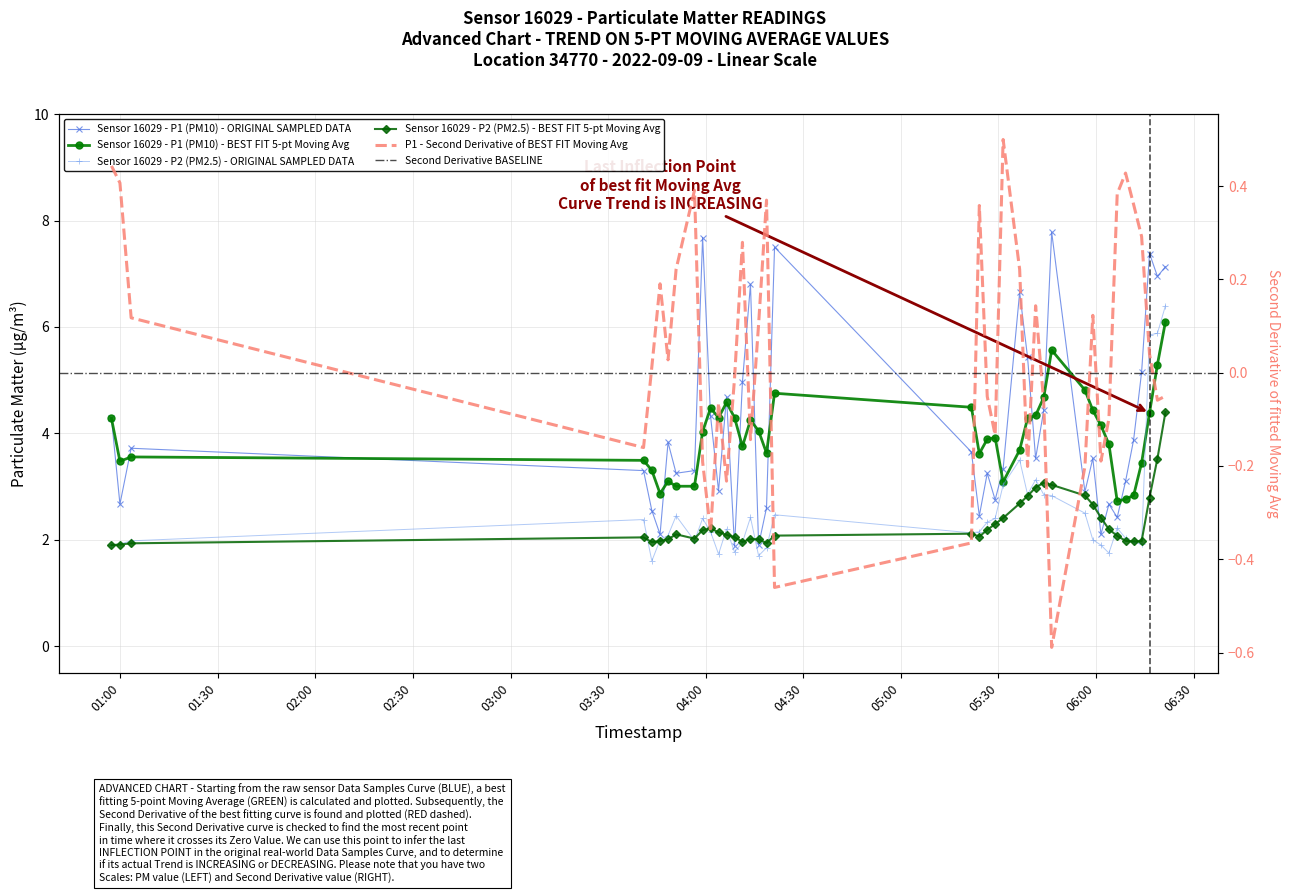

Reading left to right, transcribe all the data shown in this chart.

P1: 4.3	2.7	3.7	3.3	2.5	2.1	3.8	3.2	3.3	7.7	4.3	2.9	4.7	1.9	5.0	6.8	1.9	2.6	7.5	3.6	2.5	3.2	2.8	3.3	6.7	5.4	3.5	4.4	7.8	2.9	3.5	2.1	2.7	2.4	3.1	3.9	5.2	7.4	7.0	7.1
P2: 1.9	1.9	2.0	2.4	1.6	2.0	2.1	2.5	2.0	2.4	2.1	1.7	2.2	1.8	1.9	2.4	1.7	1.9	2.5	2.1	2.1	2.3	2.4	3.0	3.5	2.9	3.1	2.9	2.8	2.5	2.0	1.9	1.8	2.2	2.0	1.9	1.9	5.8	5.9	6.4